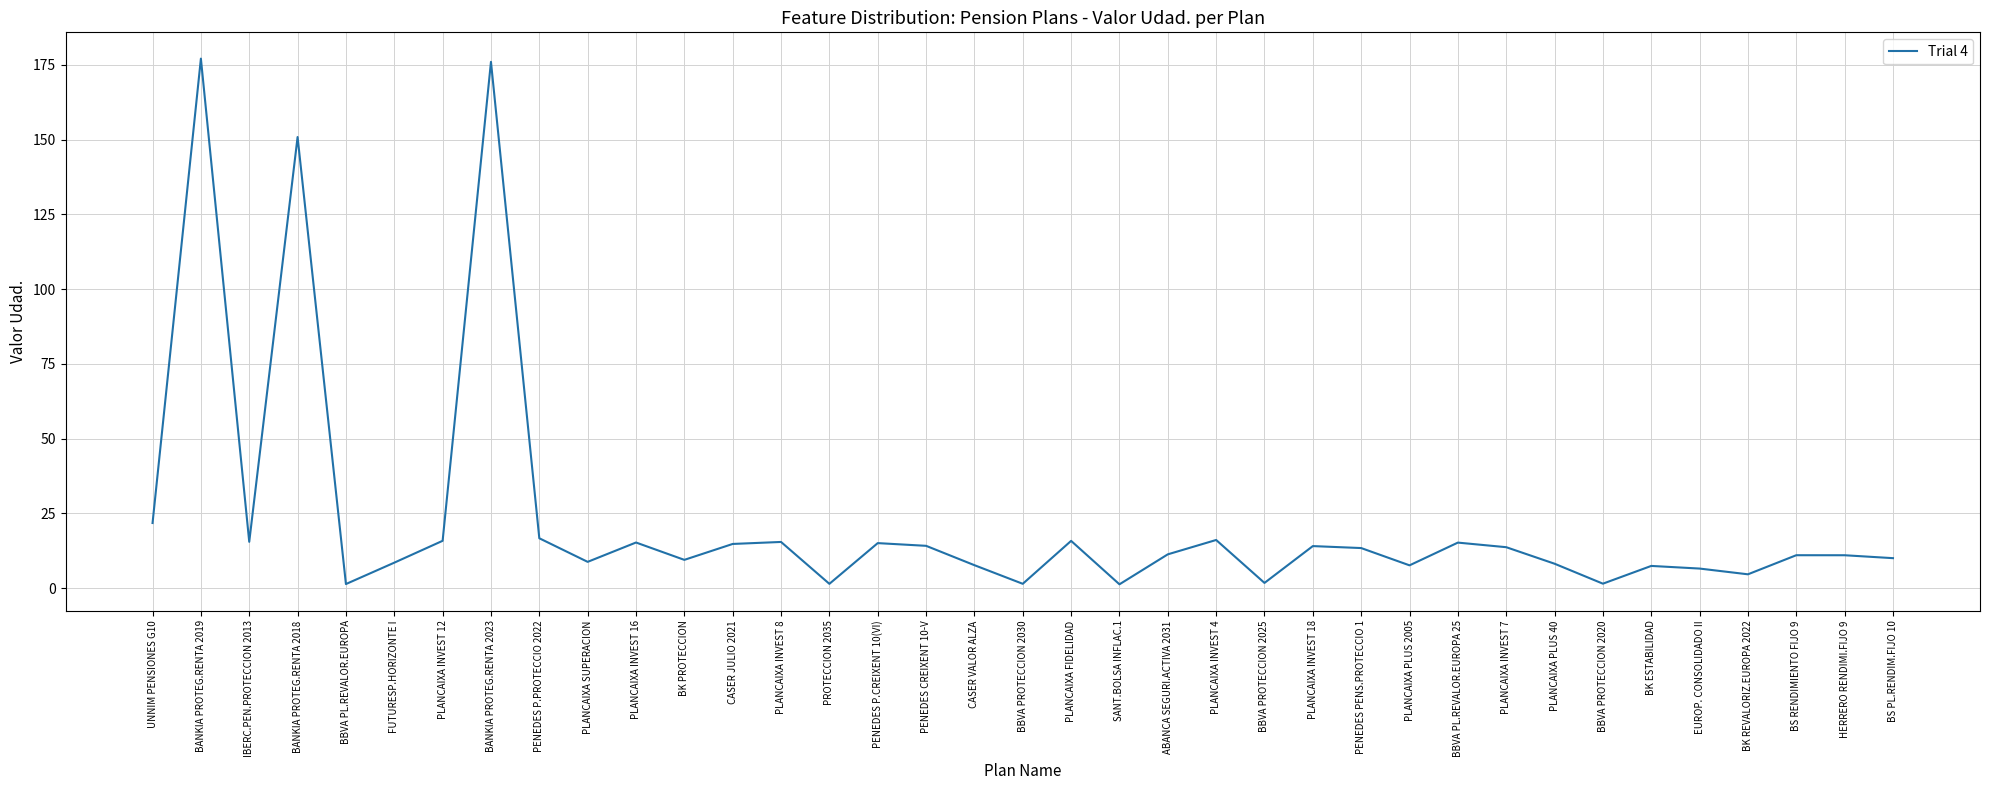

The chart shows a value of 19.6 at ABANCA SEGURI.ACTIVA 2031. True or false?

False